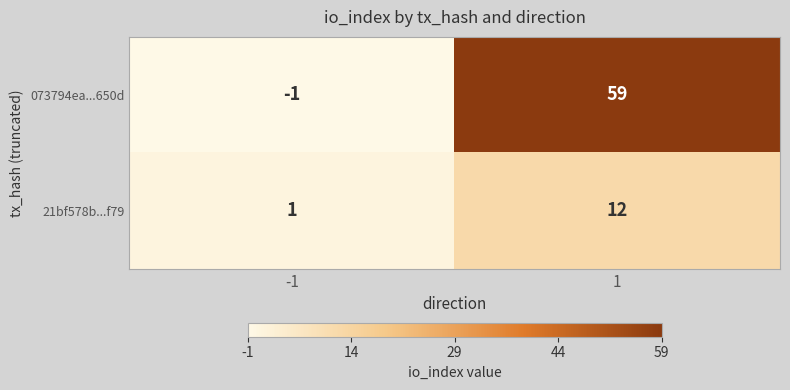

The 073794ea...650d series shows -2 at -1. True or false?

False